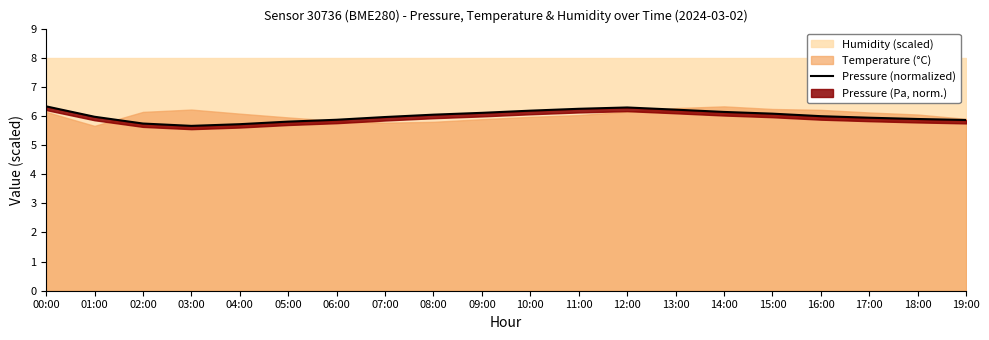

What value does the data have at 06:00?

5.9